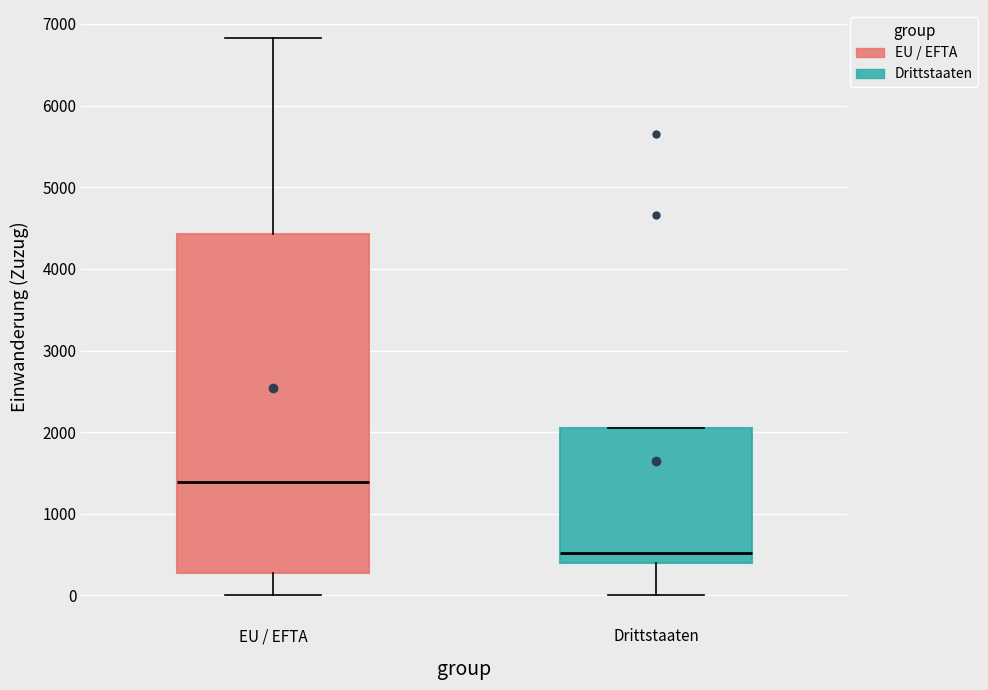

Reading left to right, transcribe this box plot: for each box, give where its median line is, the range the box spans, and where its two whiskers end, as read against the y-axis. The values are not printed on the chart, so give them approximately, as read against the axis.

EU / EFTA: median 1400, box 300 to 4400, whiskers 0 to 6800
Drittstaaten: median 500, box 400 to 2100, whiskers 0 to 2100